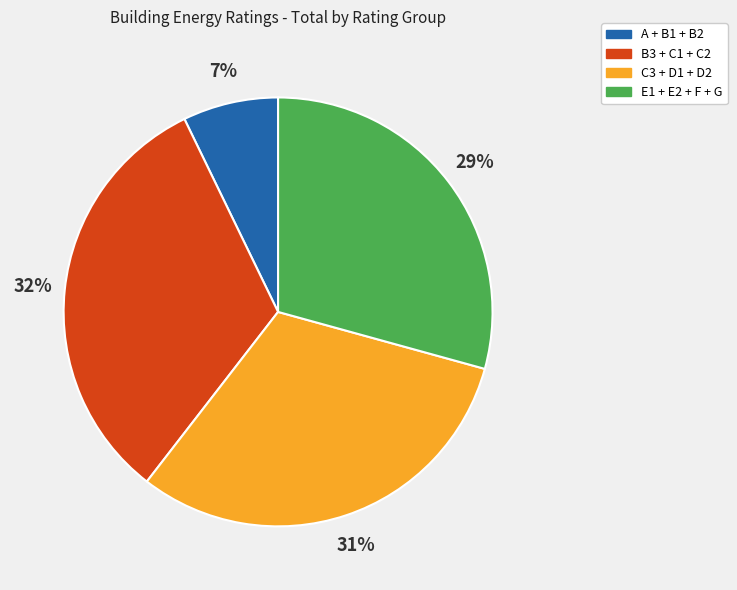

Approximately how many times larger is the value at E1 + E2 + F + G compared to B3 + C1 + C2?

0.9